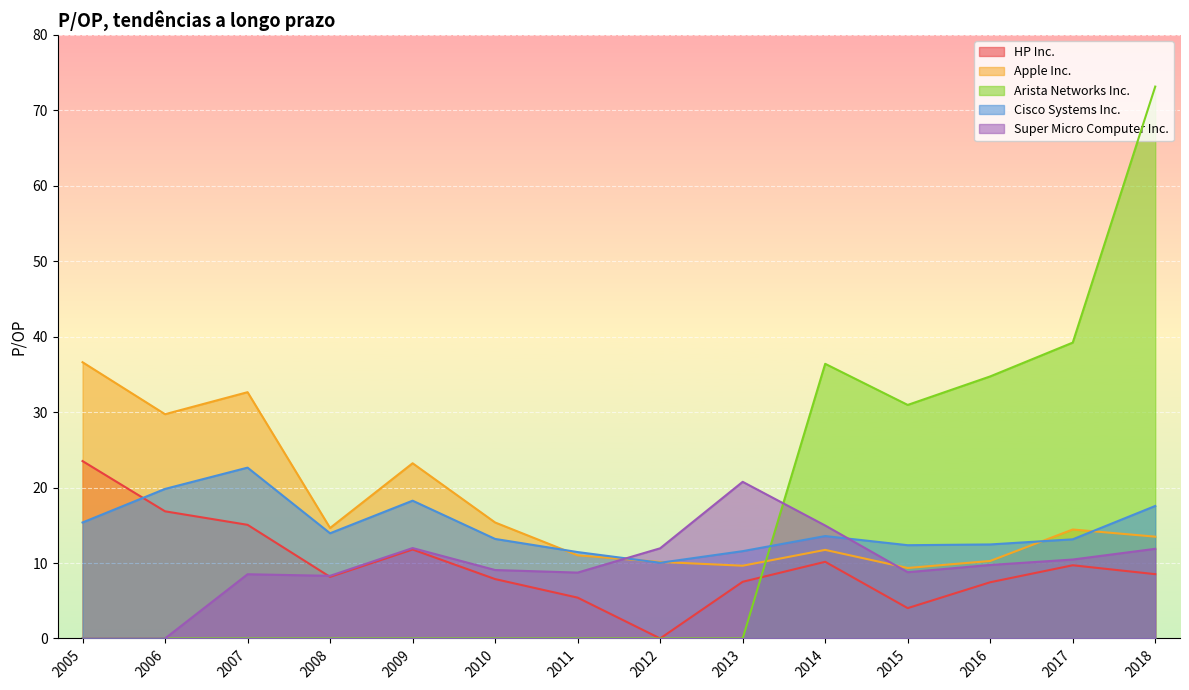

Reading left to right, extract all data points from this chart.

HP Inc.: 2018=8.5	2017=9.7	2016=7.5	2015=4.0	2014=10.2	2013=7.5	2012=0.0	2011=5.4	2010=7.9	2009=11.8	2008=8.2	2007=15.1	2006=16.9	2005=23.5
Apple Inc.: 2018=13.5	2017=14.4	2016=10.3	2015=9.3	2014=11.7	2013=9.6	2012=10.1	2011=11.0	2010=15.4	2009=23.2	2008=14.6	2007=32.6	2006=29.7	2005=36.6
Arista Networks Inc.: 2018=73.1	2017=39.2	2016=34.7	2015=30.9	2014=36.4	2013=0.0	2012=0.0	2011=0.0	2010=0.0	2009=0.0	2008=0.0	2007=0.0	2006=0.0	2005=0.0
Cisco Systems Inc.: 2018=17.6	2017=13.1	2016=12.5	2015=12.4	2014=13.6	2013=11.6	2012=10.0	2011=11.4	2010=13.2	2009=18.3	2008=13.9	2007=22.6	2006=19.8	2005=15.4
Super Micro Computer Inc.: 2018=11.9	2017=10.5	2016=9.7	2015=8.8	2014=15.0	2013=20.8	2012=11.9	2011=8.7	2010=9.1	2009=12.0	2008=8.3	2007=8.5	2006=0.0	2005=0.0